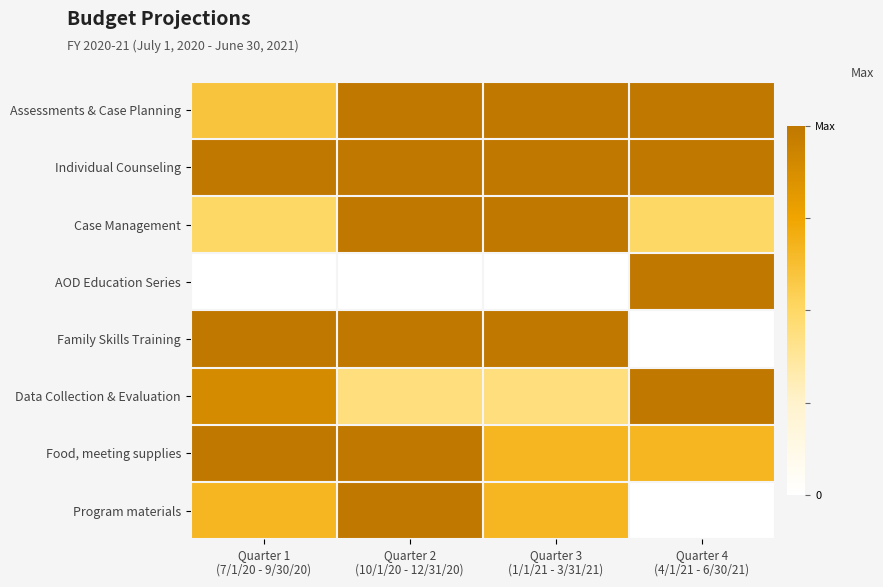

At which category is the sum across all series the highest?

Quarter 2
(10/1/20 - 12/31/20)